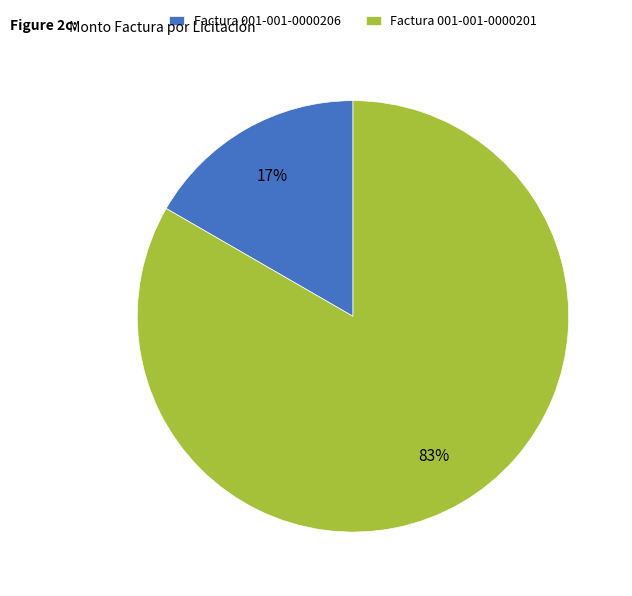

To the nearest percent, what percentage of the pie is Factura 001-001-0000206?

17%